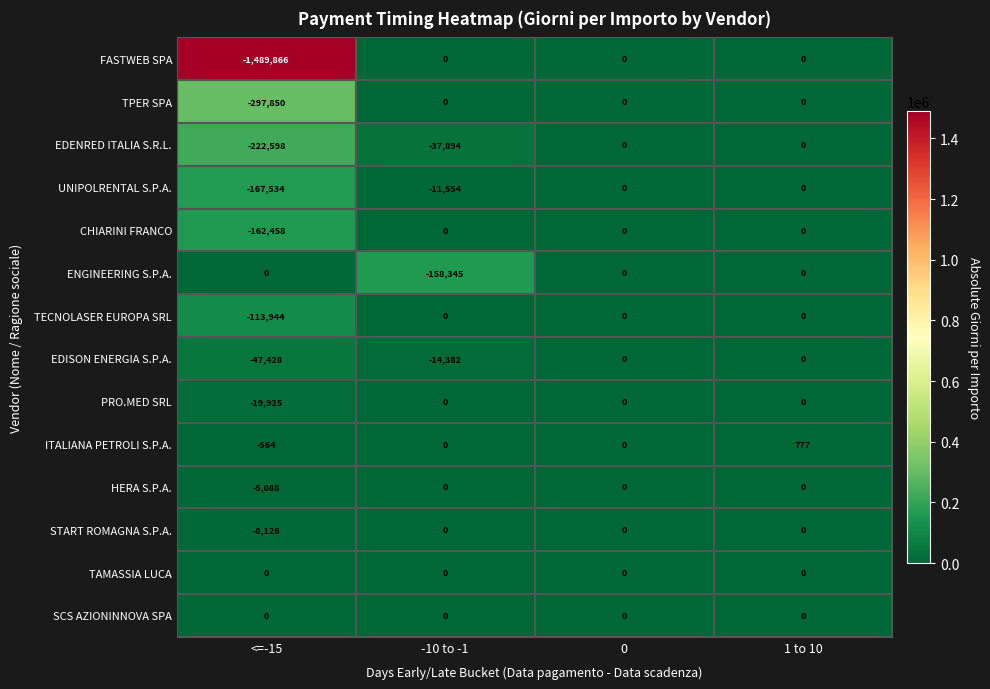

Is it true that TPER SPA equals 161028 at 0?

False